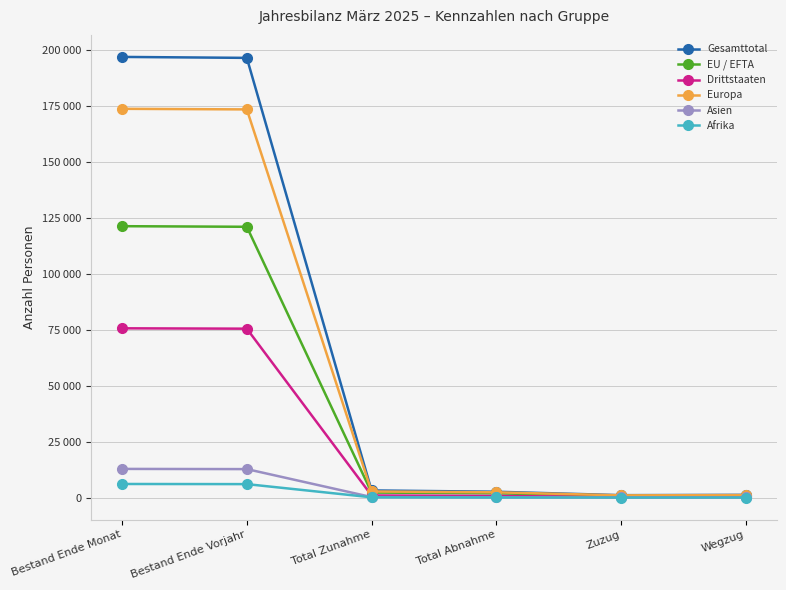

What position from the right is Total Zunahme?

4